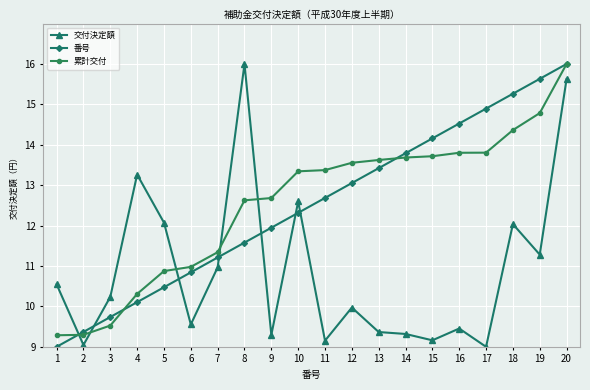

Which series changed the most between 2 and 19?

番号